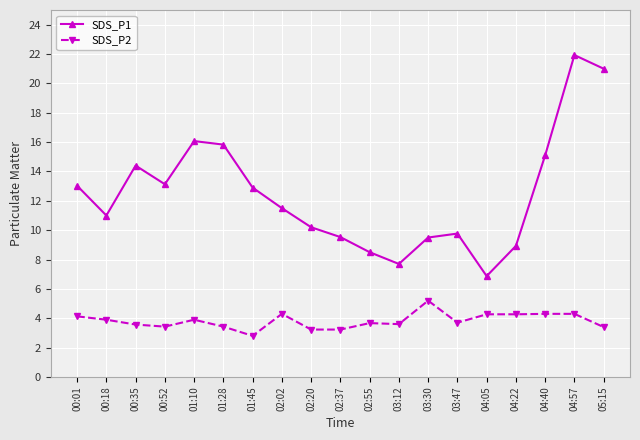

Rank the series by their average value, from highest to lowest.

SDS_P1, SDS_P2